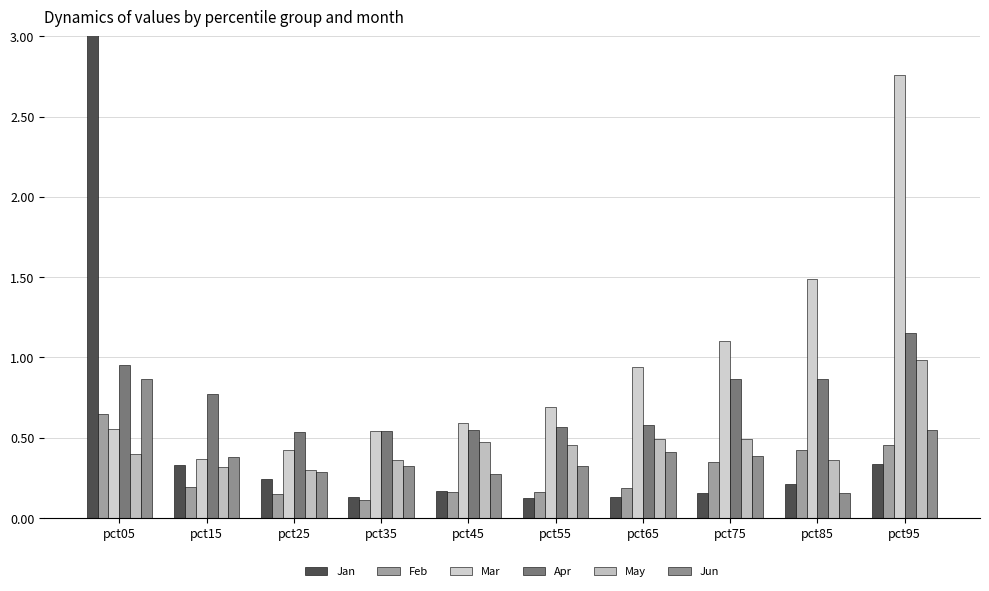

Which series changed the most between pct25 and pct45?

May